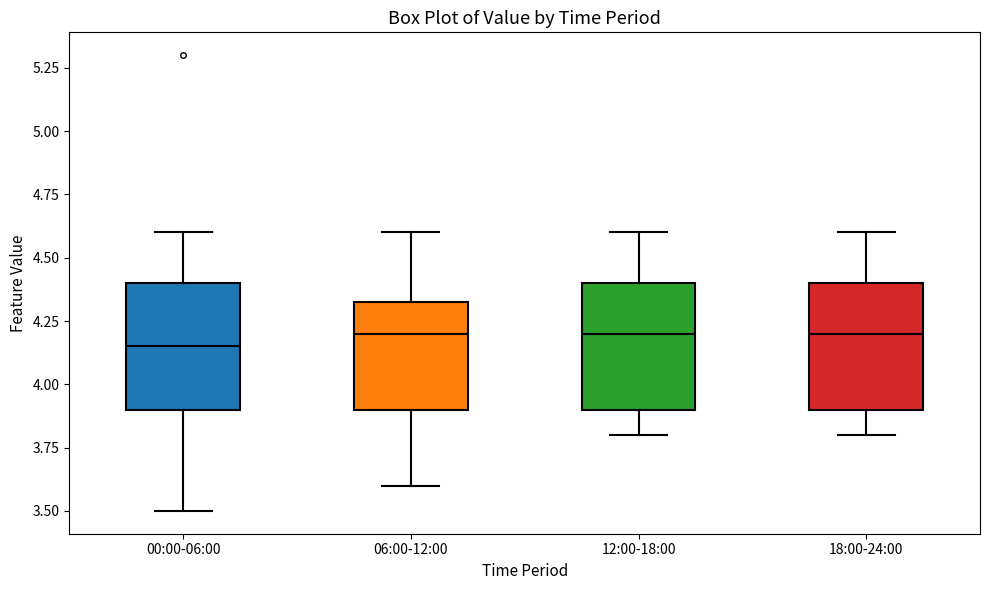

Reading left to right, read every box against the y-axis: the position of its median line, the range the box covers, and the ends of its whiskers. The values are not printed on the chart, so give them approximately, as read against the axis.

00:00-06:00: median 4.15, box 3.90 to 4.40, whiskers 3.50 to 4.60
06:00-12:00: median 4.20, box 3.90 to 4.35, whiskers 3.60 to 4.60
12:00-18:00: median 4.20, box 3.90 to 4.40, whiskers 3.80 to 4.60
18:00-24:00: median 4.20, box 3.90 to 4.40, whiskers 3.80 to 4.60